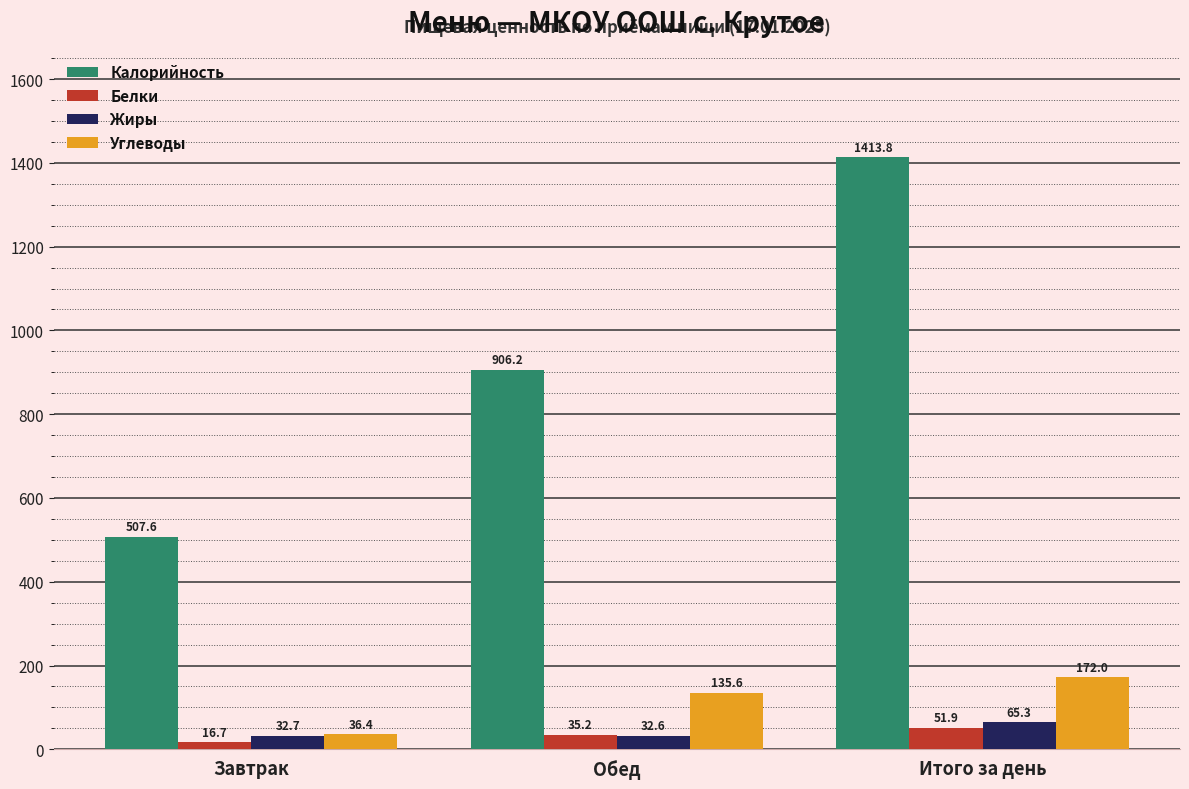

List the labels in order of Жиры value, largest first.

Итого за день, Завтрак, Обед